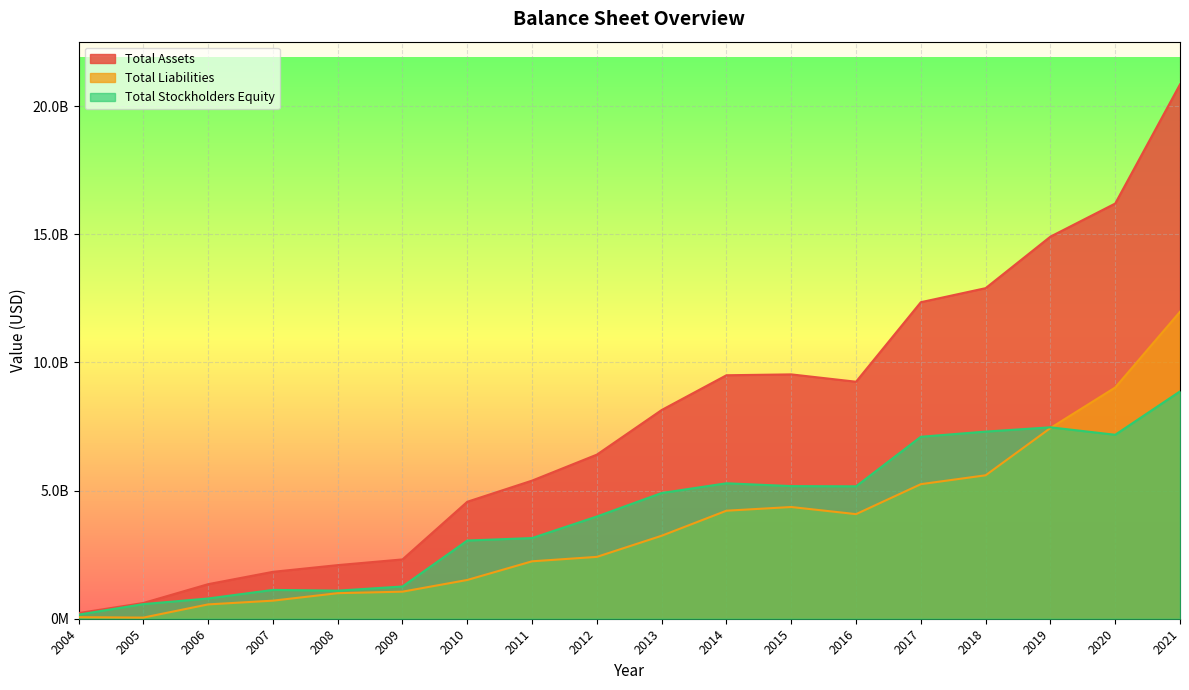

Rank the series by their maximum value, from lowest to highest.

Total Stockholders Equity, Total Liabilities, Total Assets